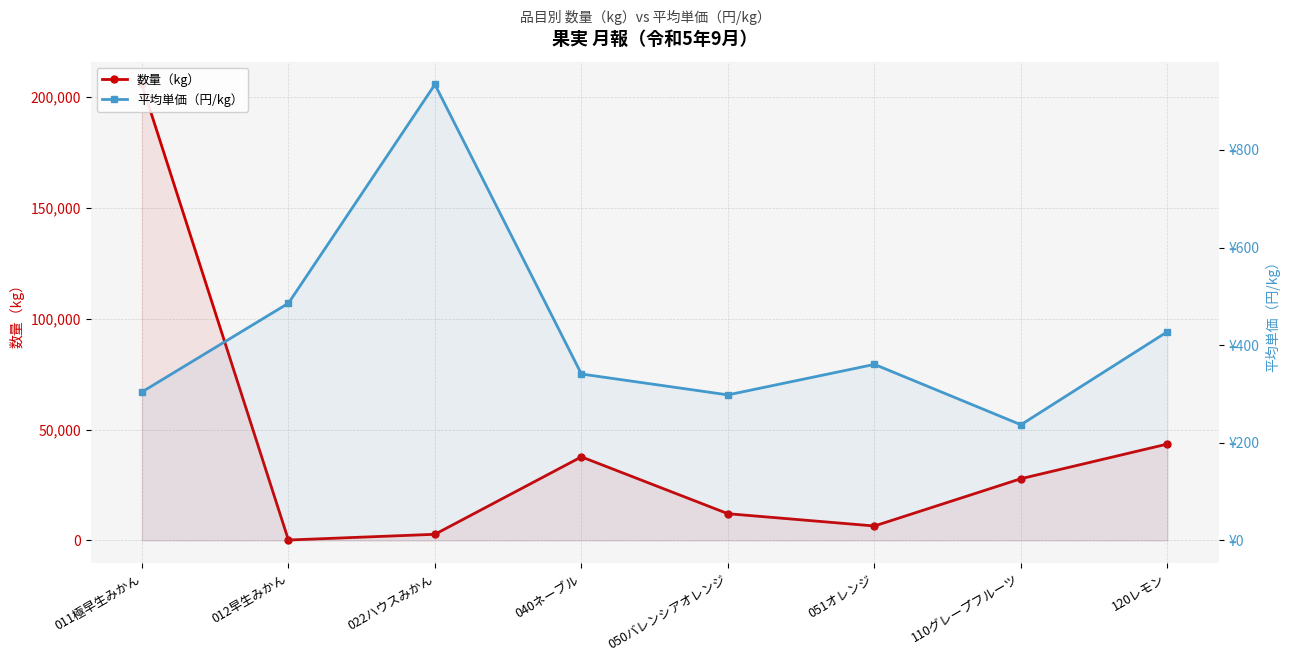

What is the smallest value displayed?

200.0